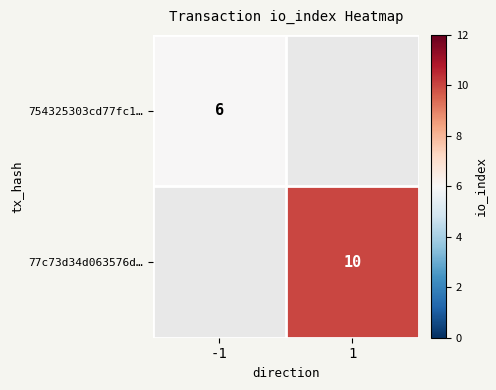

How many categories are shown in the chart?

2